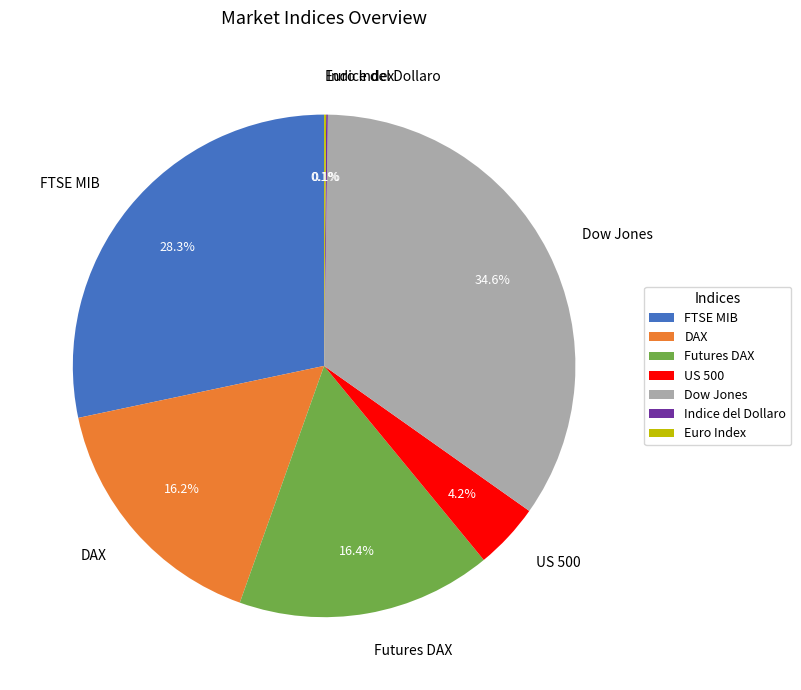

Which slice is the largest?

Dow Jones